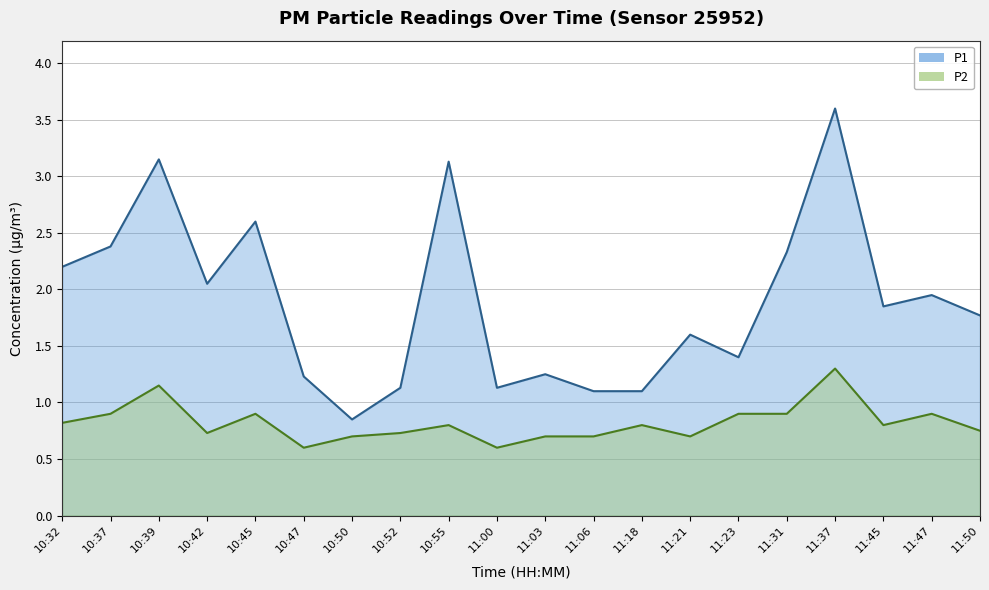

Which series changed the most between 10:42 and 11:50?

P1